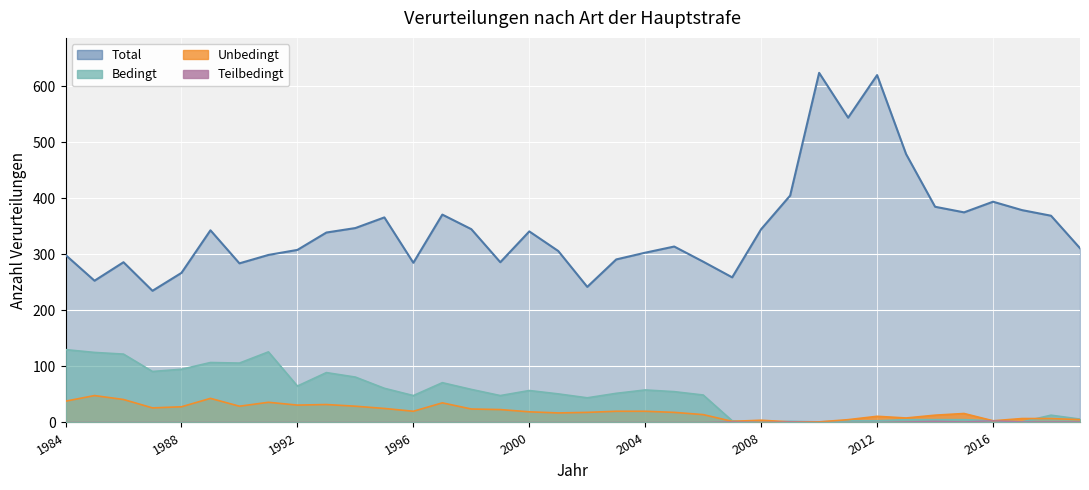

Which series changed the most between 1986 and 2015?

Bedingt